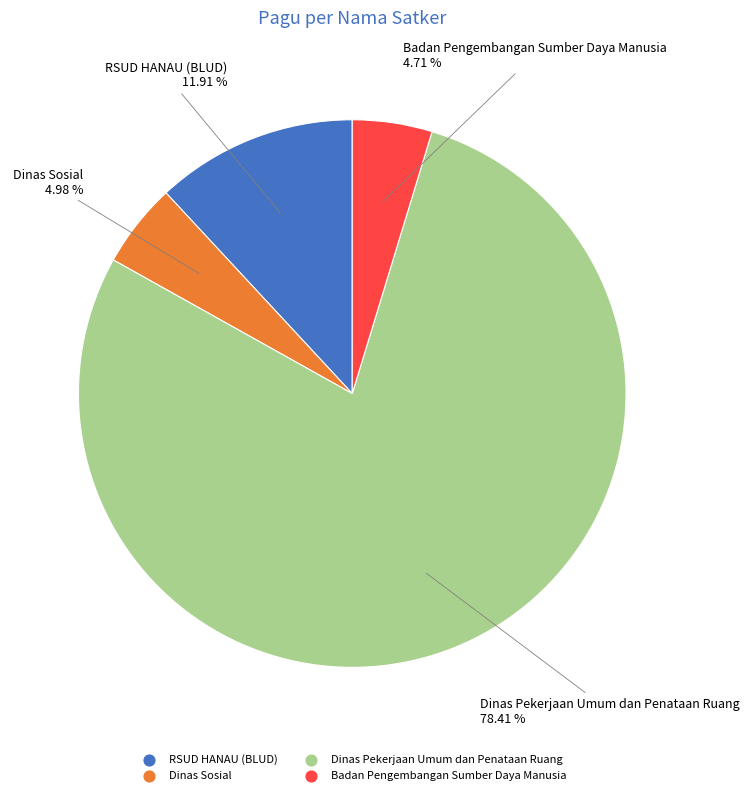

How many slices are in this pie chart?

4